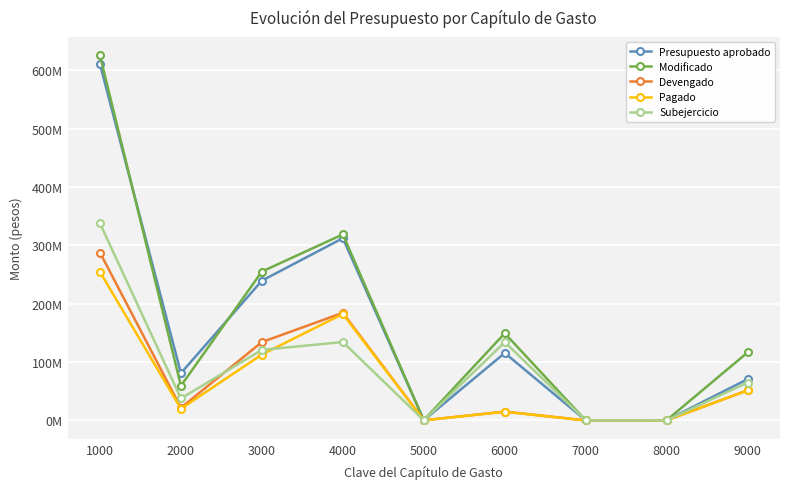

What is the sum of all Presupuesto aprobado values?

1429487440